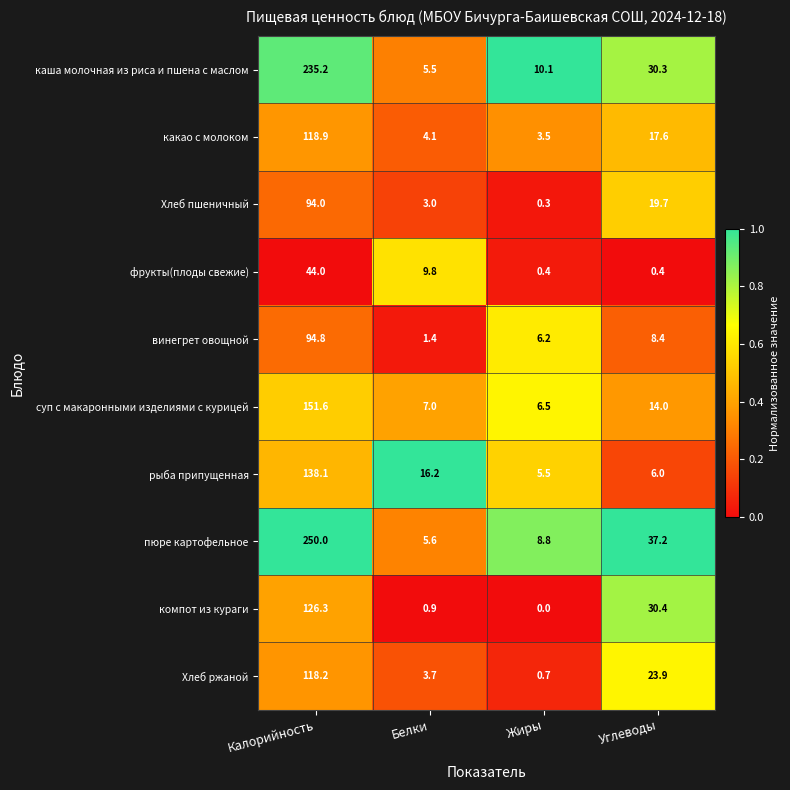

How many series are shown in this chart?

10